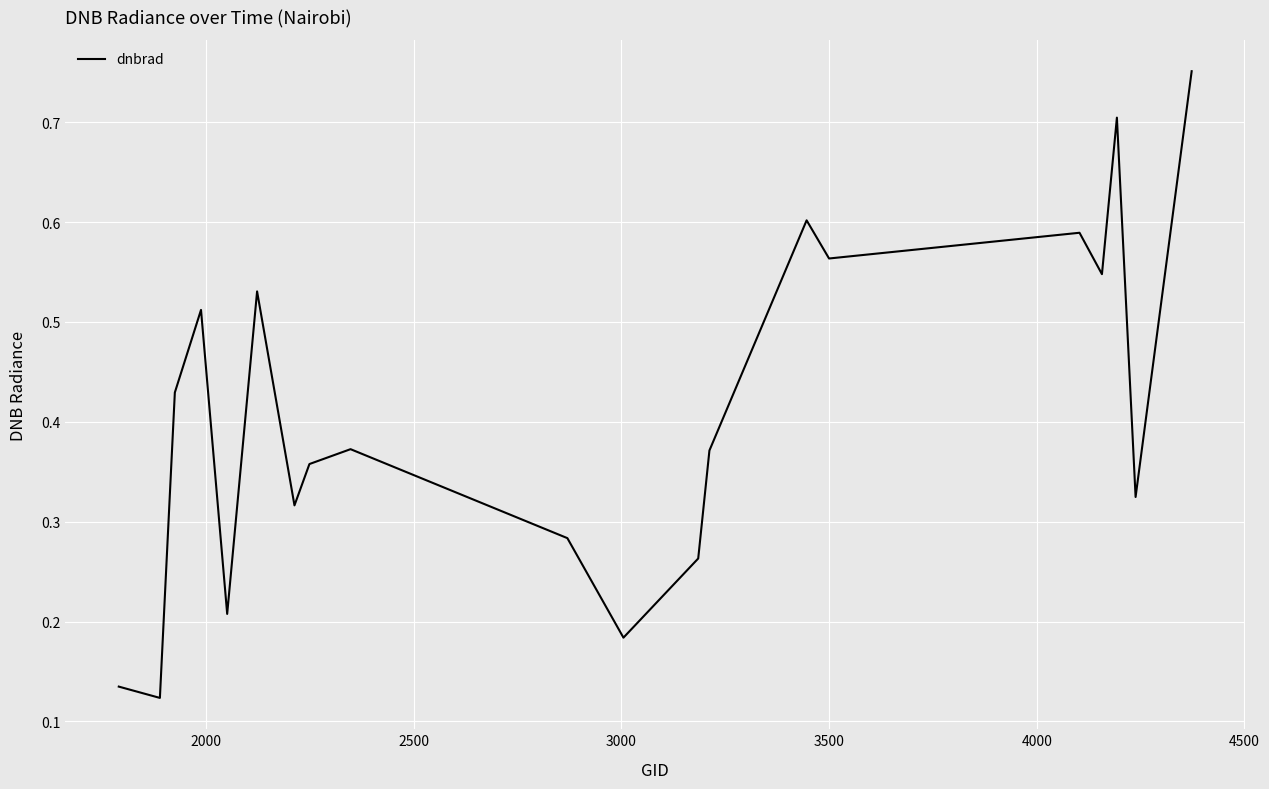

What is the greatest value displayed?

0.8